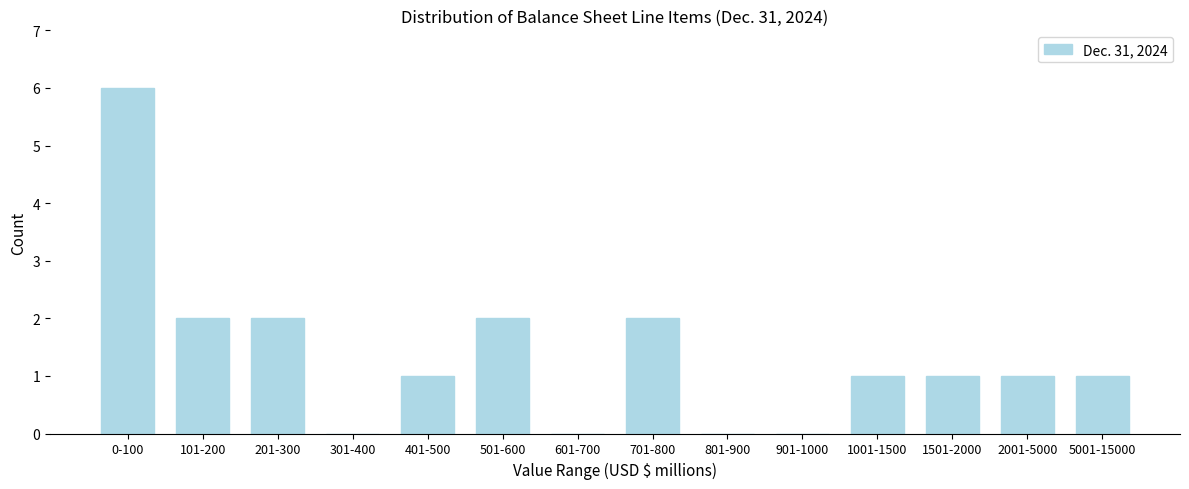

Reading left to right, transcribe all the data shown in this chart.

0-100=6	101-200=2	201-300=2	301-400=0	401-500=1	501-600=2	601-700=0	701-800=2	801-900=0	901-1000=0	1001-1500=1	1501-2000=1	2001-5000=1	5001-15000=1